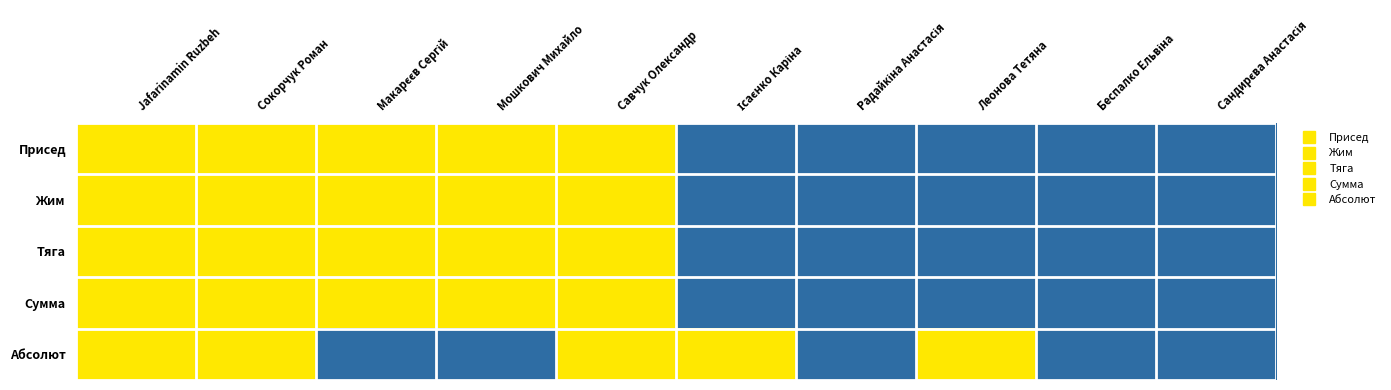

How many series are shown in this chart?

5